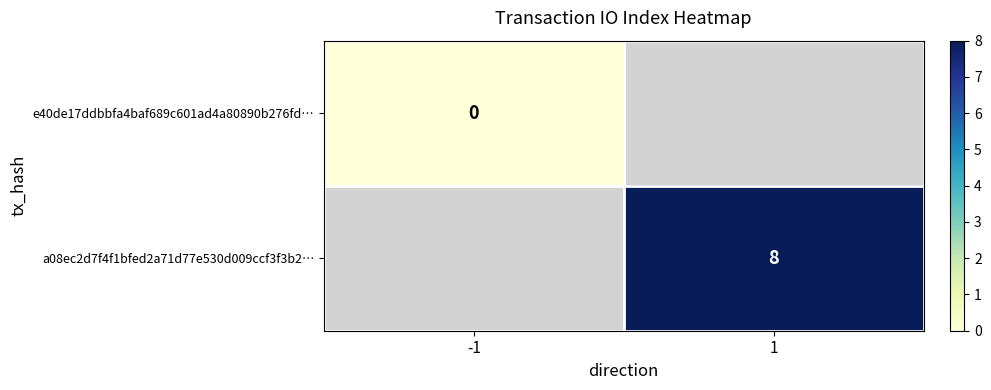

The a08ec2d7f4f1bfed2a71d77e530d009ccf3f3b2… series shows 8 at 1. True or false?

True